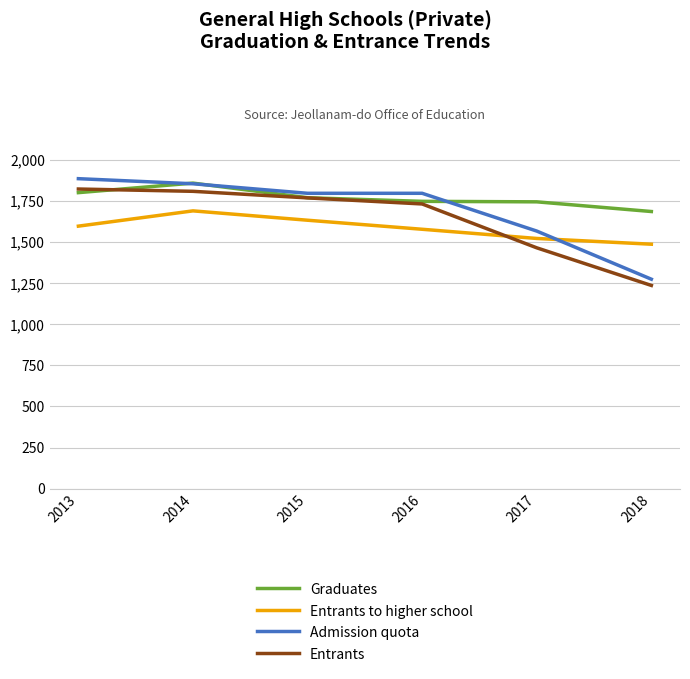

How many lines are shown in the chart?

4